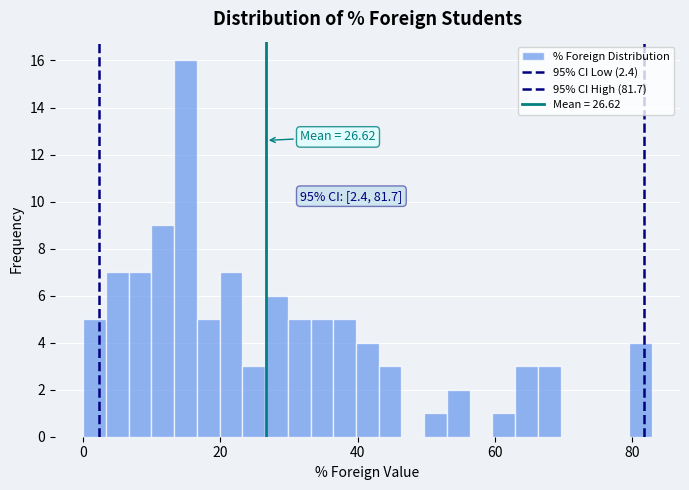

Around what value on the x-axis is the tallest bar? Give the approximate position of its centre, as read against the axis.

14